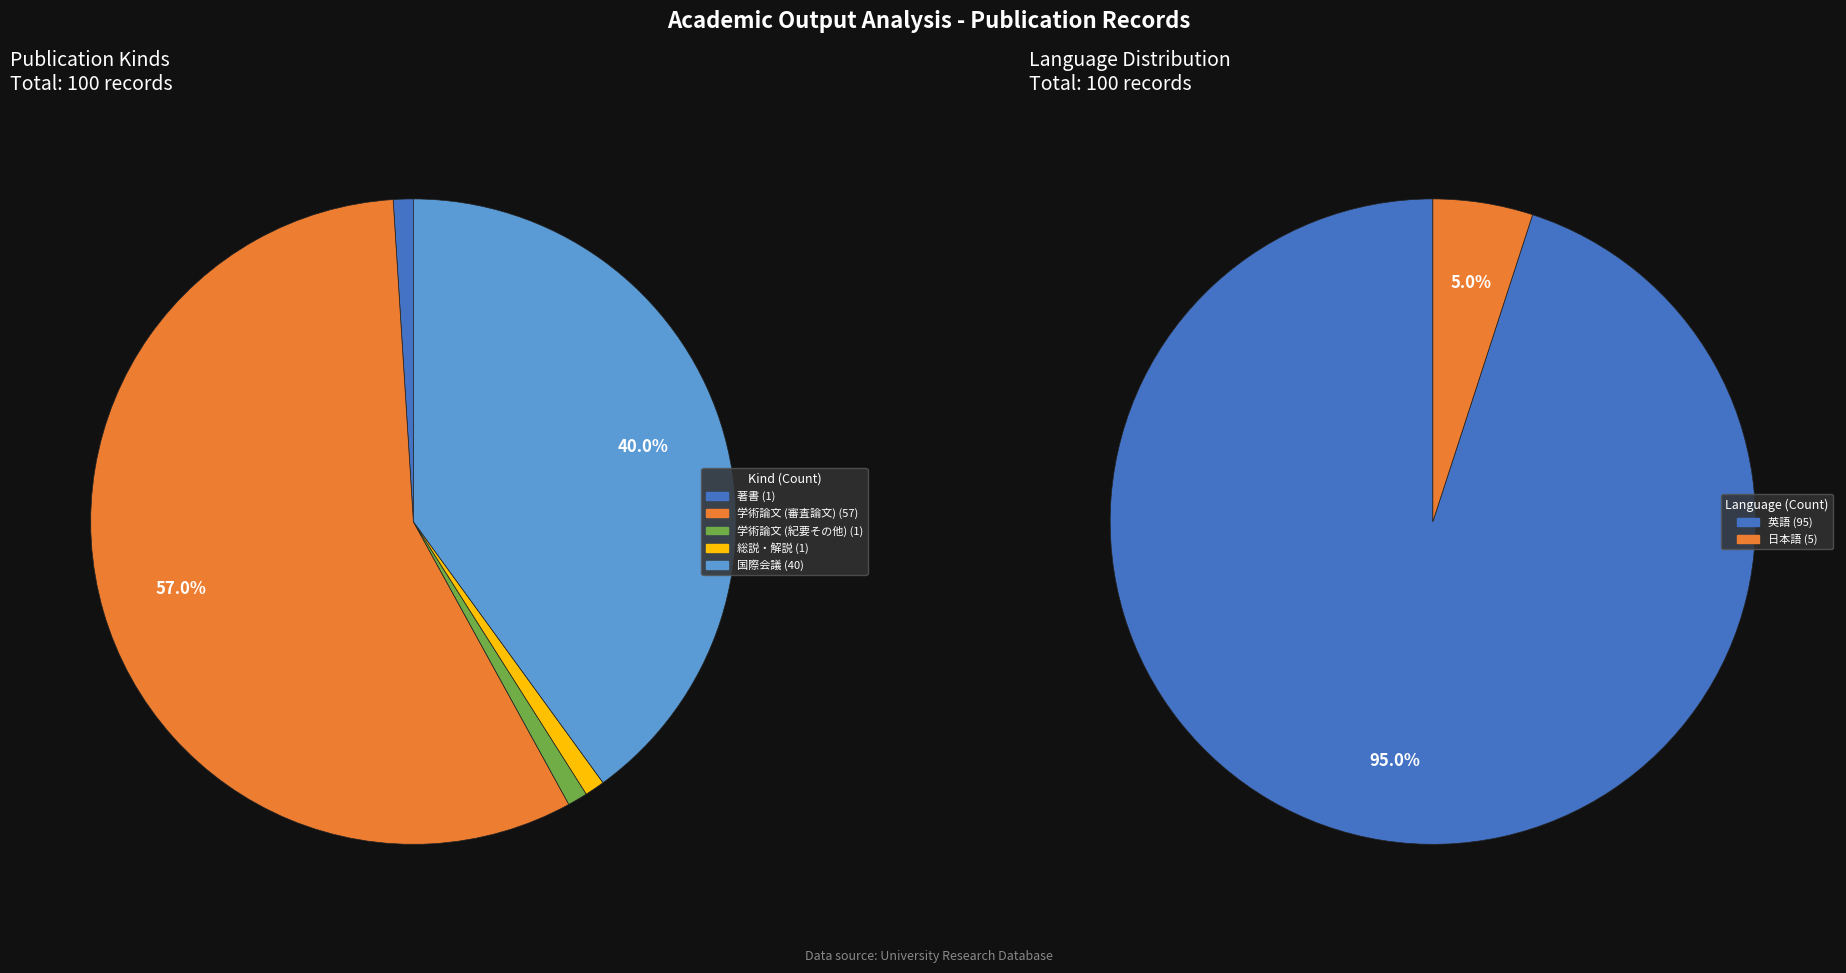

Is it true that 著書 is 14% of the pie?

False